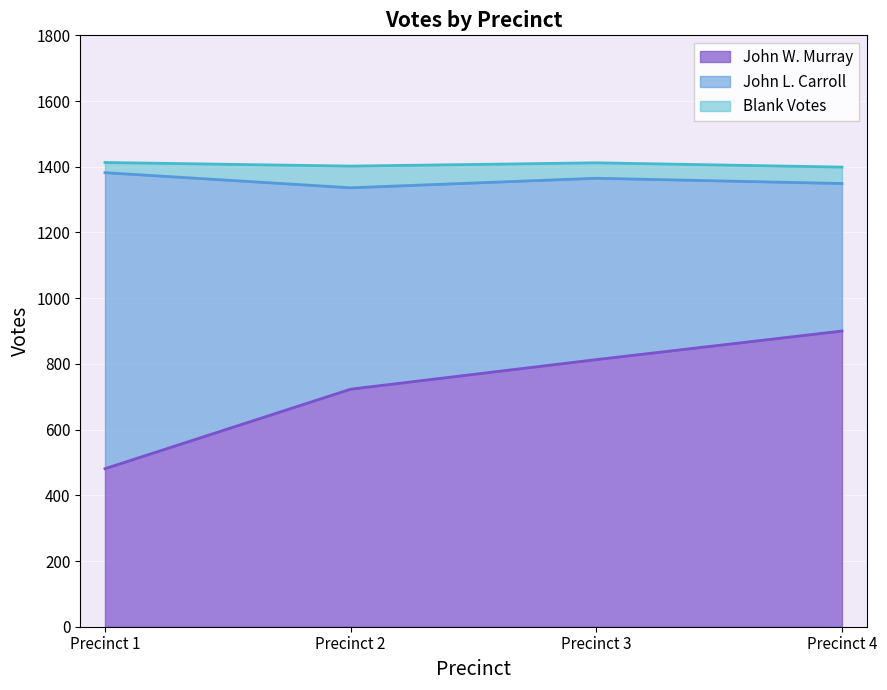

True or false: John L. Carroll has a value of 431 at Precinct 1.

False